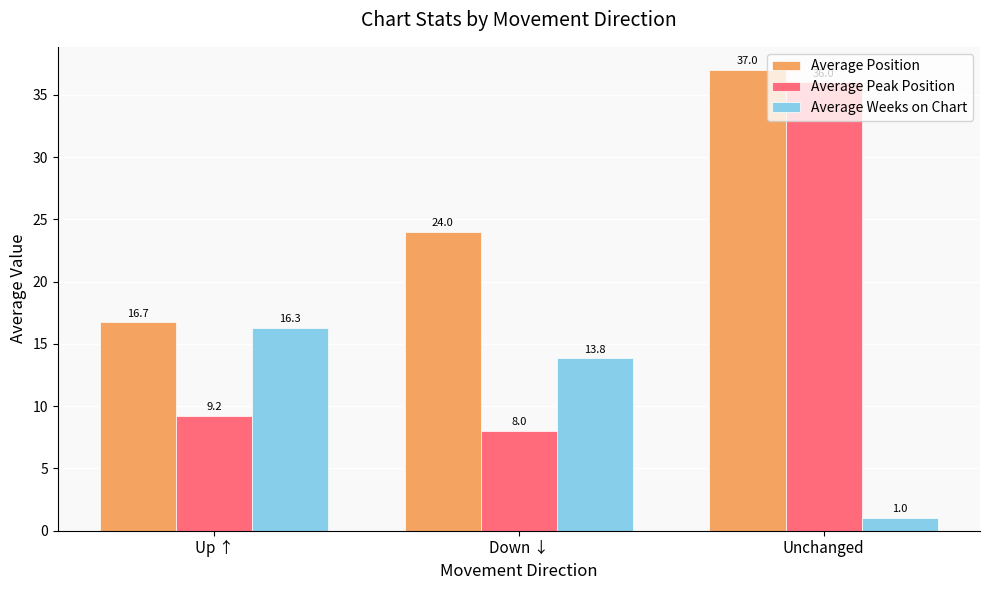

At Down ↓, list the series in order from smallest to largest.

Average Peak Position, Average Weeks on Chart, Average Position